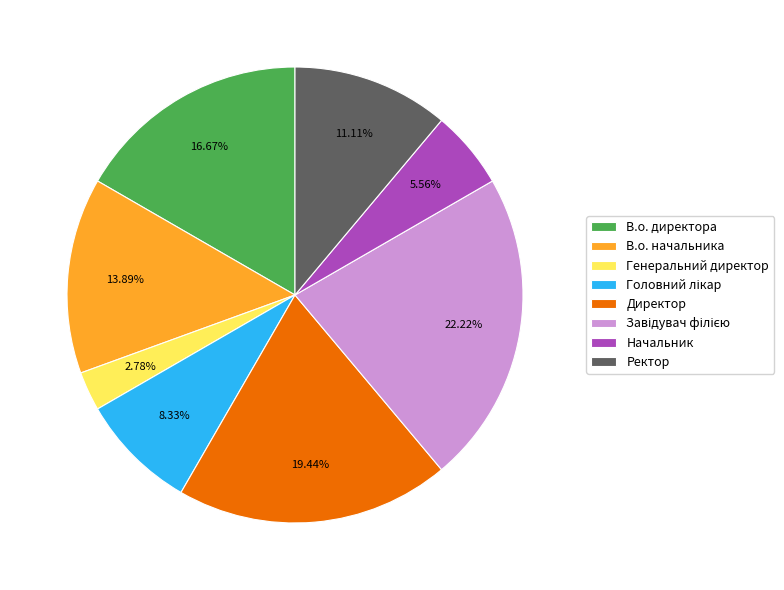

How many segments does this pie chart have?

8